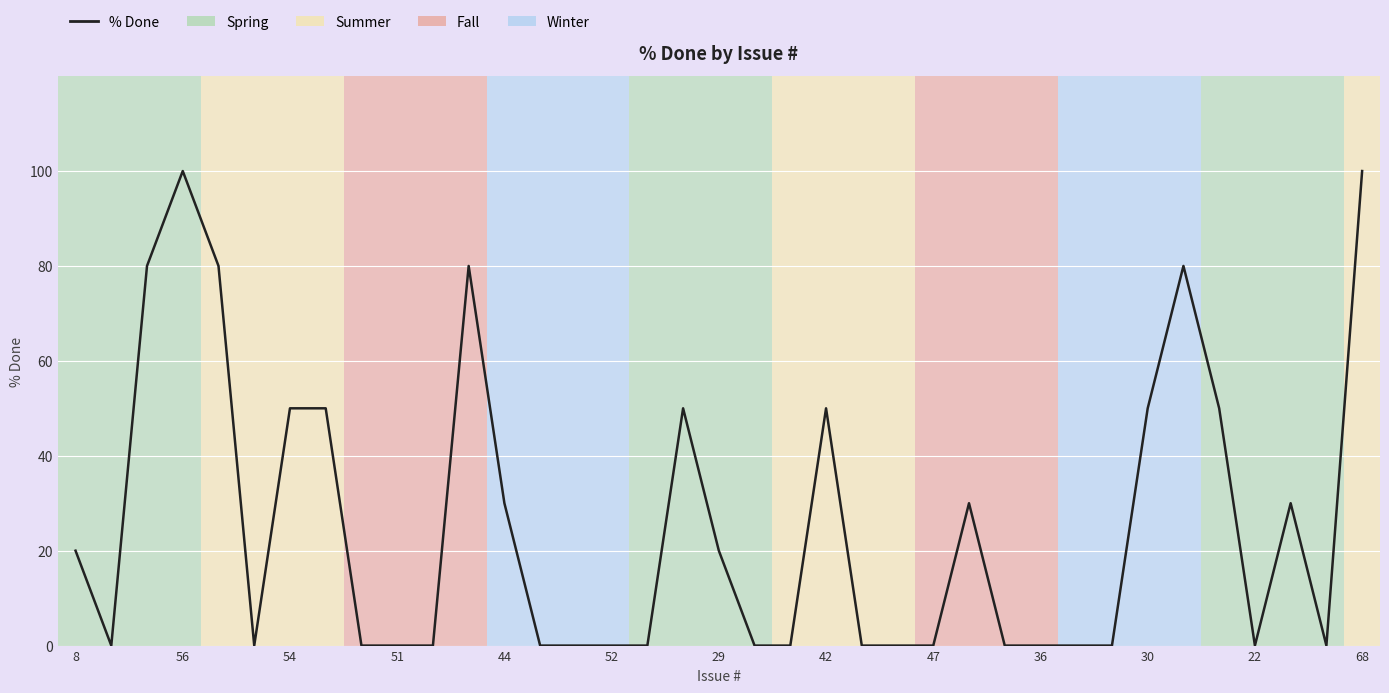

How many points are higher than both their immediate neighbors (excluding endpoints)?

7